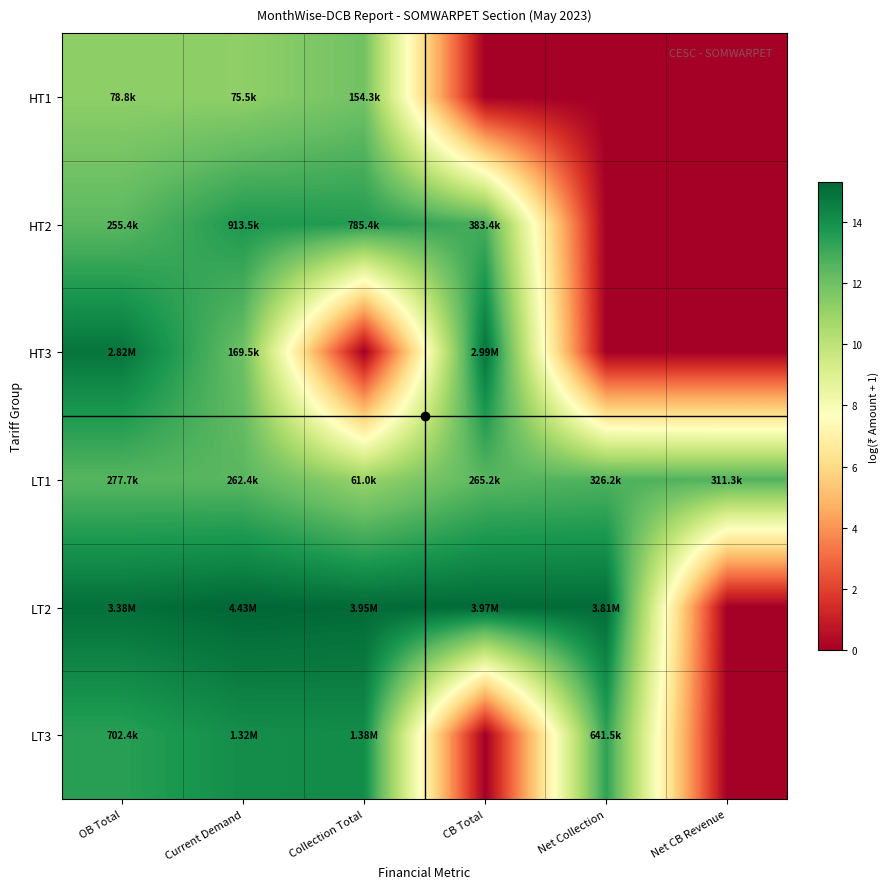

Which label corresponds to the smallest value in the chart?

CB Total